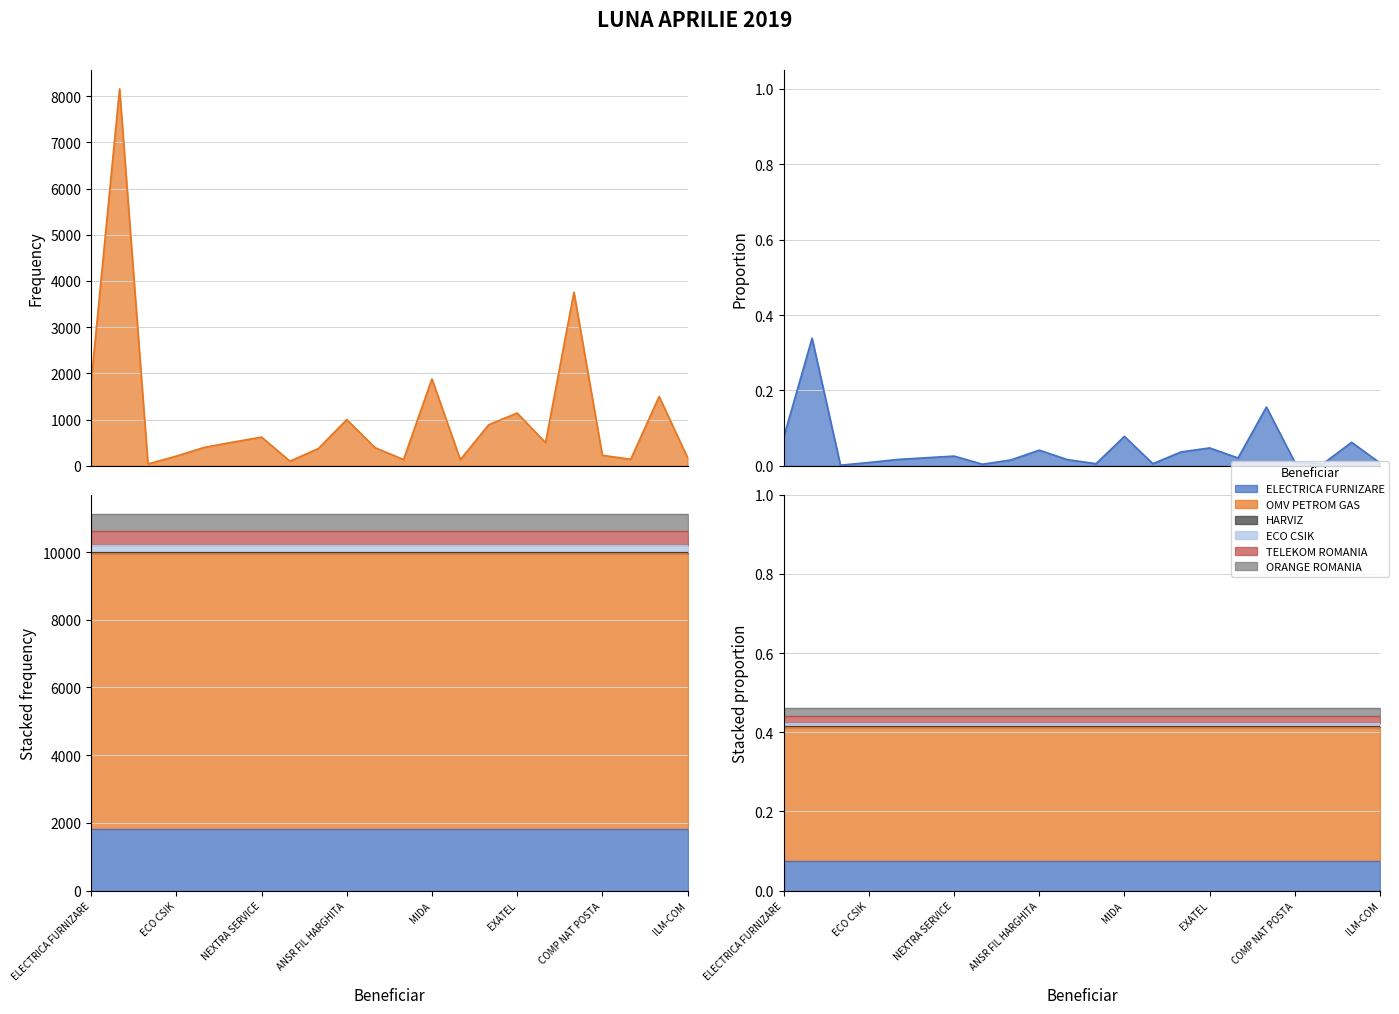

Which label corresponds to the smallest value in the chart?

HARVIZ